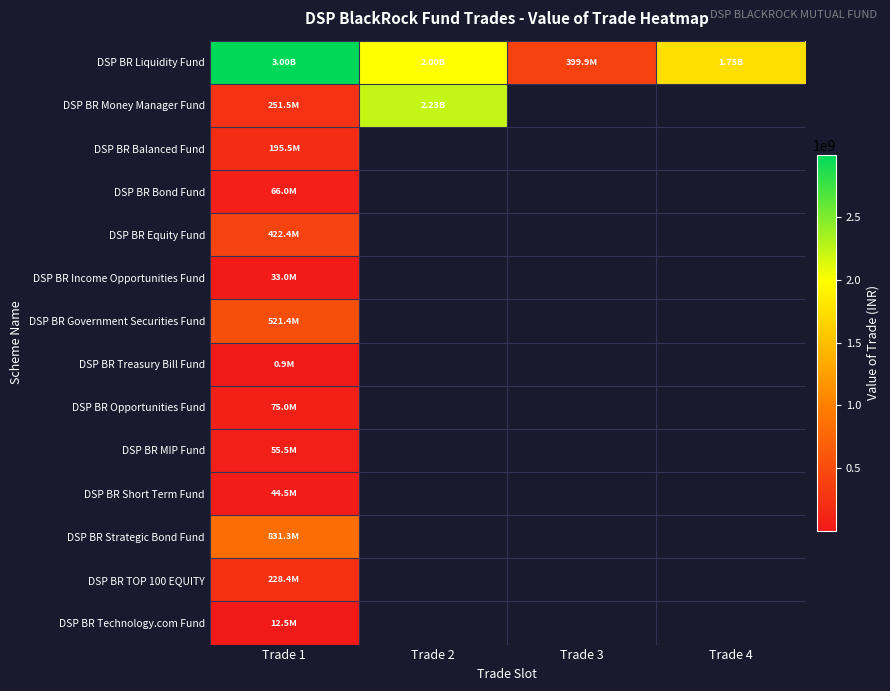

What is the spread (max minus min) of values at Trade 1?

2998492081.6